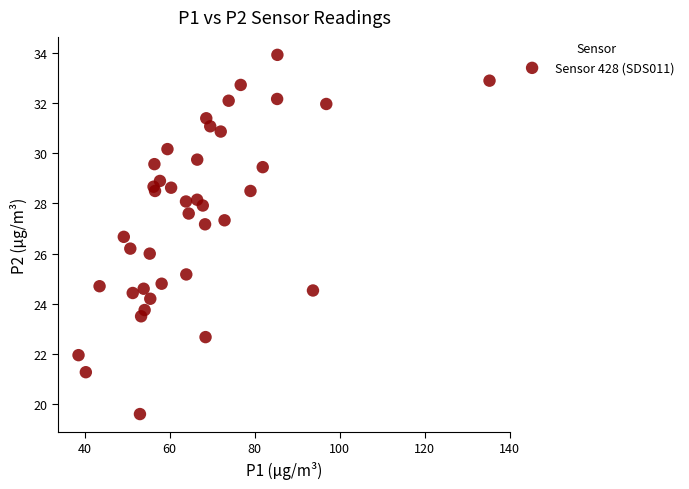

What is the range of X values (max minus min)?

96.7